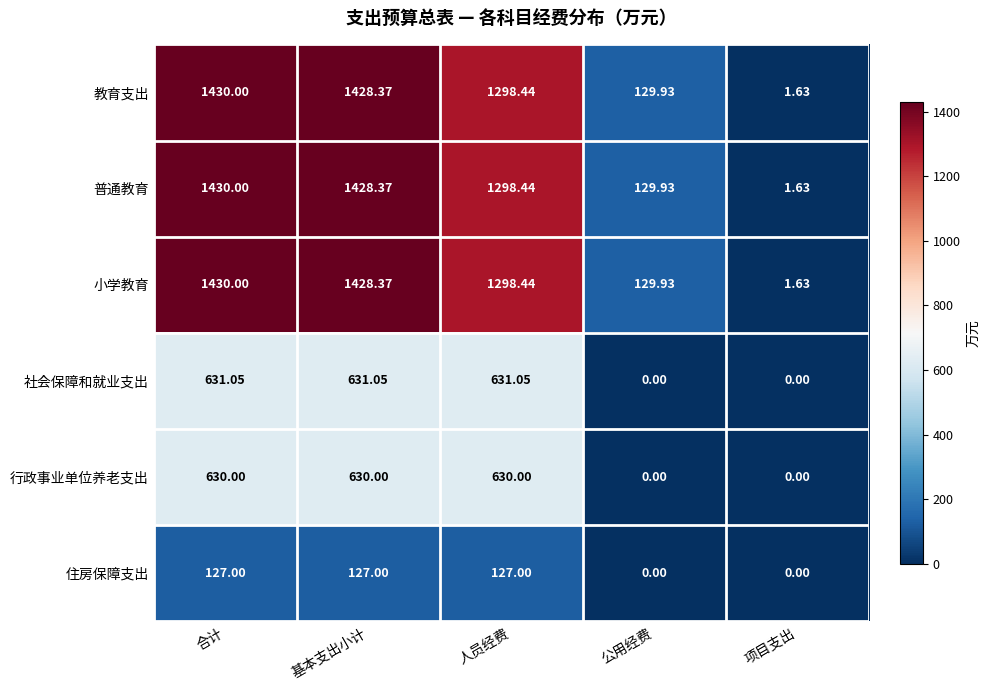

Is the value of 社会保障和就业支出 at 公用经费 greater than the value of 教育支出 at 公用经费?

No